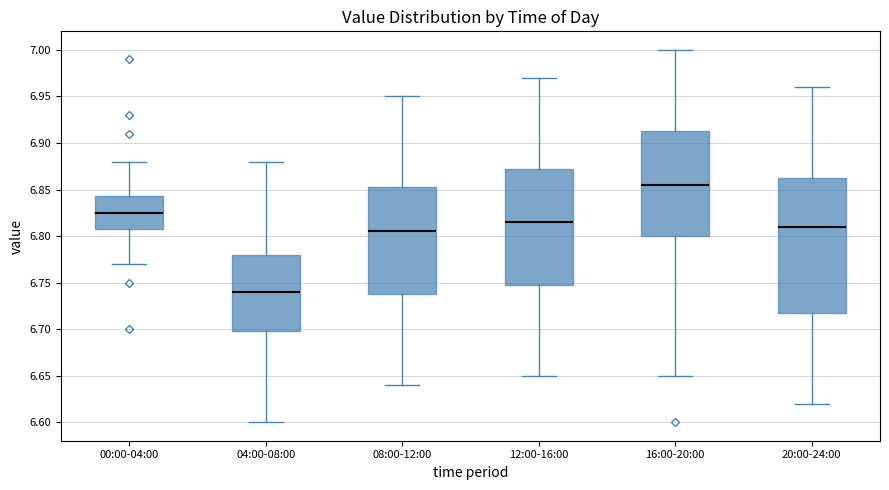

Reading left to right, transcribe this box plot: for each box, give where its median line is, the range the box spans, and where its two whiskers end, as read against the y-axis. The values are not printed on the chart, so give them approximately, as read against the axis.

00:00-04:00: median 6.825, box 6.810 to 6.845, whiskers 6.770 to 6.880
04:00-08:00: median 6.740, box 6.700 to 6.780, whiskers 6.600 to 6.880
08:00-12:00: median 6.805, box 6.740 to 6.855, whiskers 6.640 to 6.950
12:00-16:00: median 6.815, box 6.750 to 6.875, whiskers 6.650 to 6.970
16:00-20:00: median 6.855, box 6.800 to 6.915, whiskers 6.650 to 7.000
20:00-24:00: median 6.810, box 6.720 to 6.865, whiskers 6.620 to 6.960